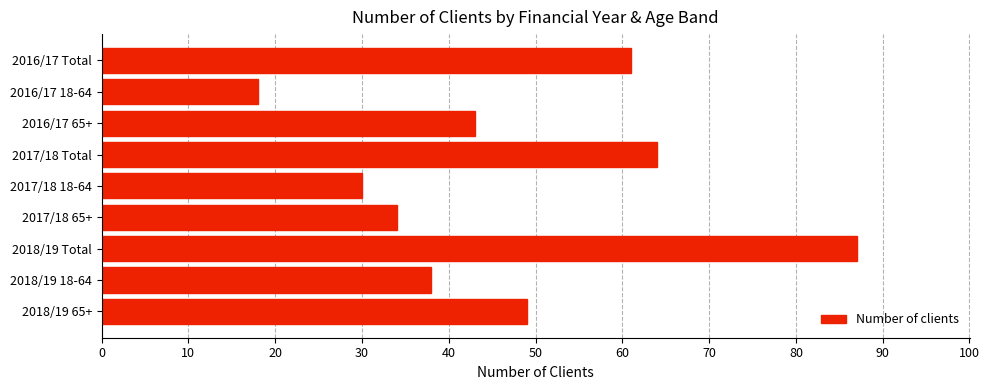

The chart shows a value of 120 at 2018/19 Total. True or false?

False